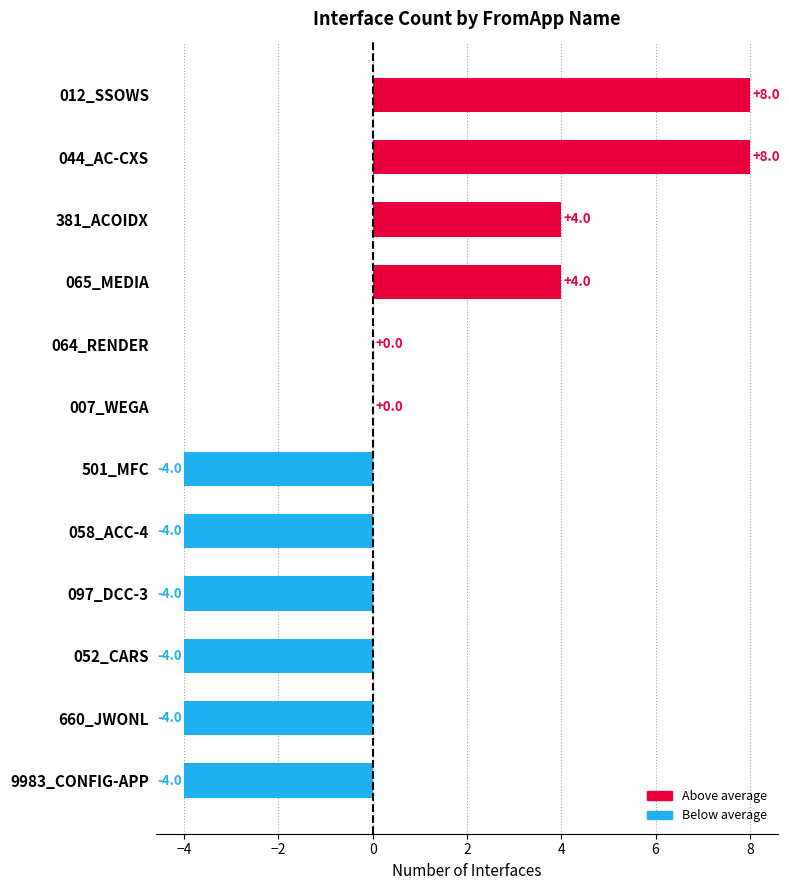

What is the change in value from 065_MEDIA to 660_JWONL?

-8